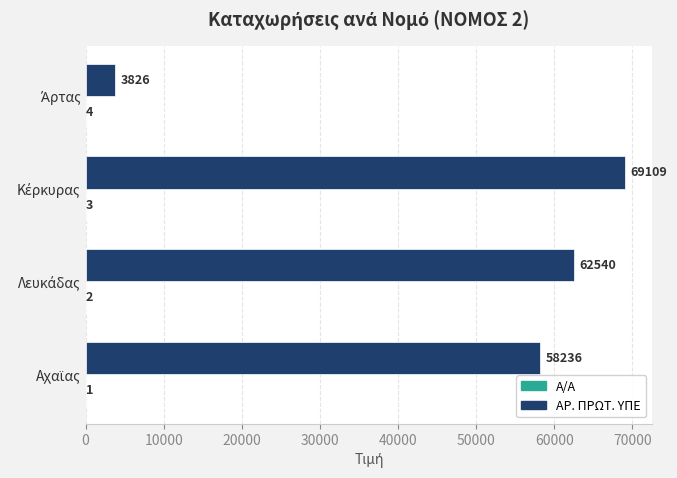

What is the sum of all ΑΡ. ΠΡΩΤ. ΥΠΕ values?

193711